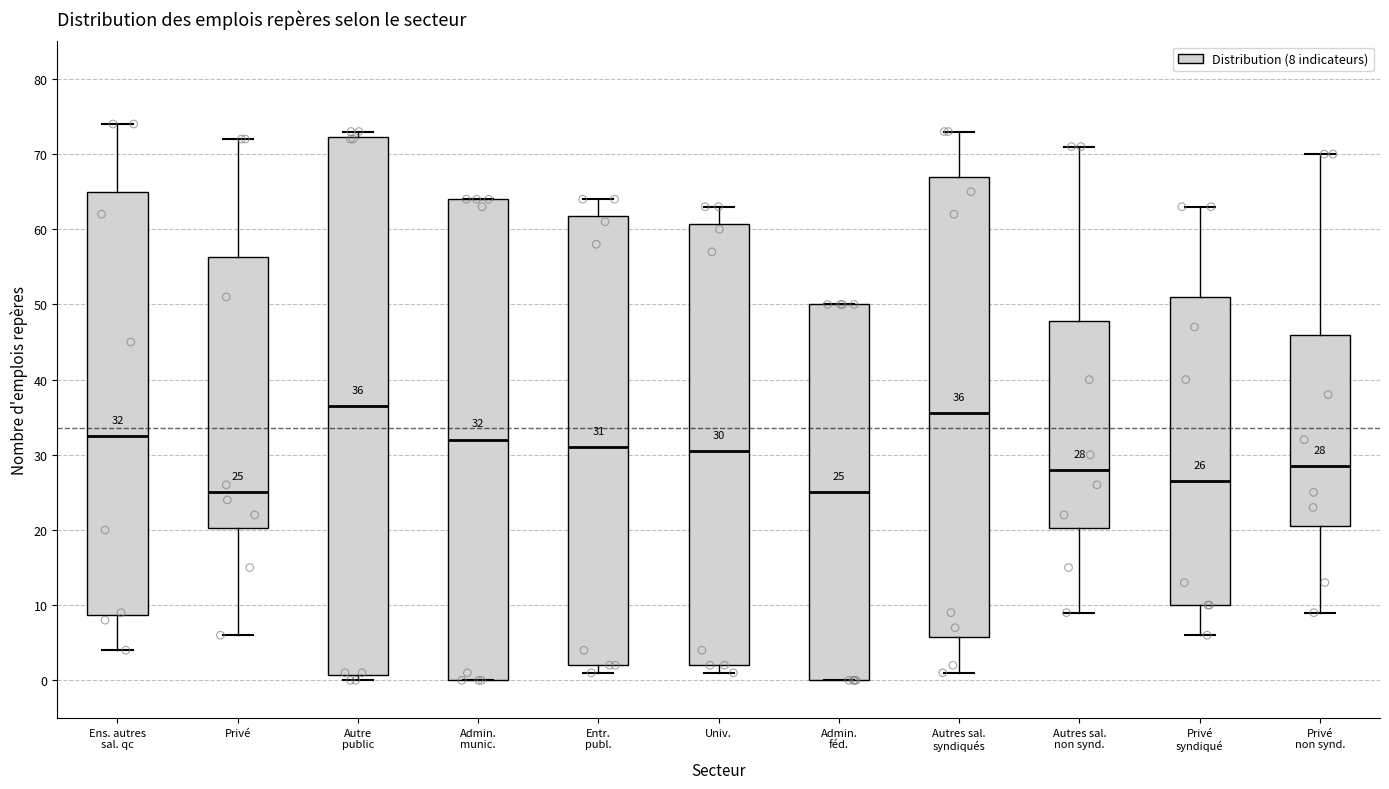

Which box is the tallest, from its lower edge to its upper edge?

Autre public